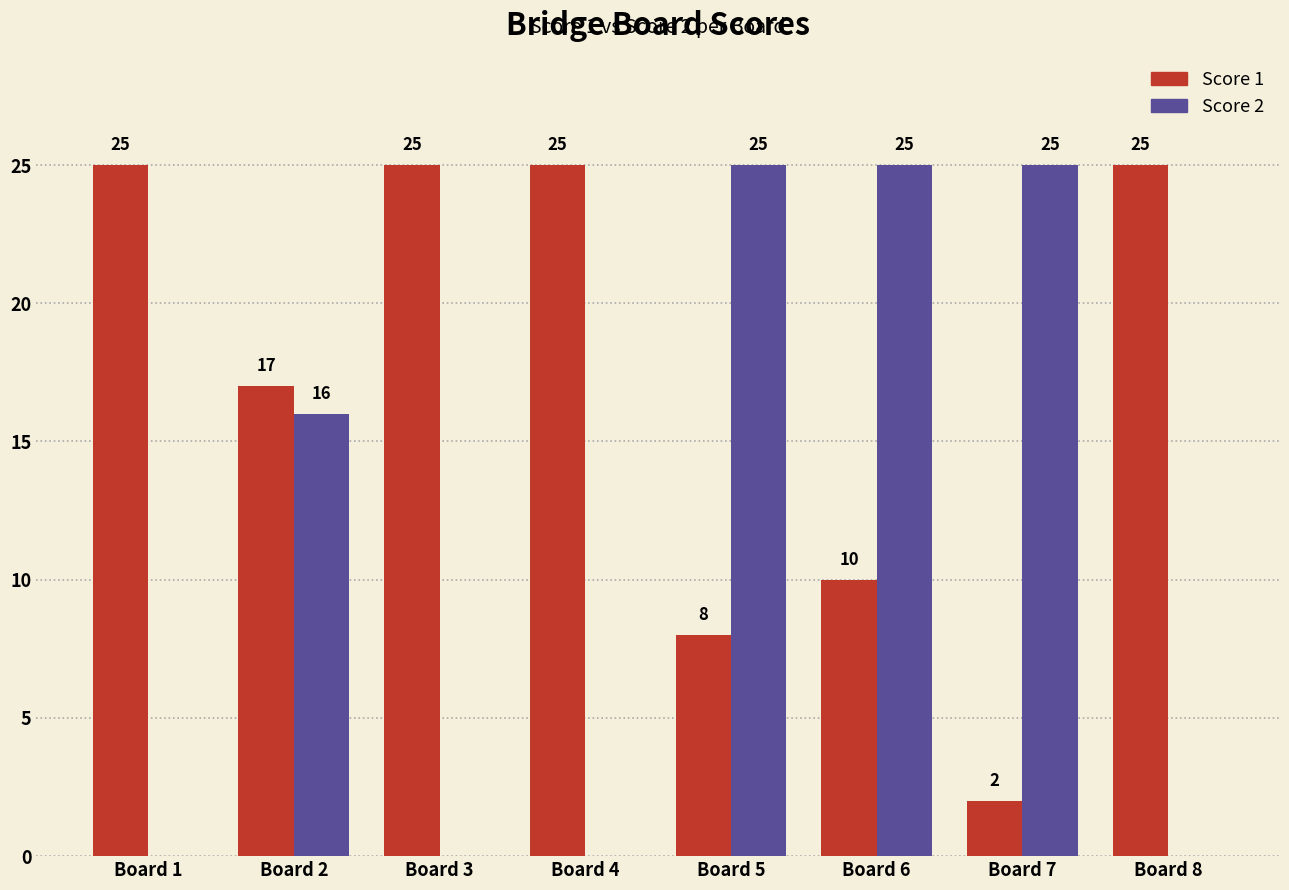

Is the value of Score 2 at Board 2 greater than the value of Score 1 at Board 3?

No